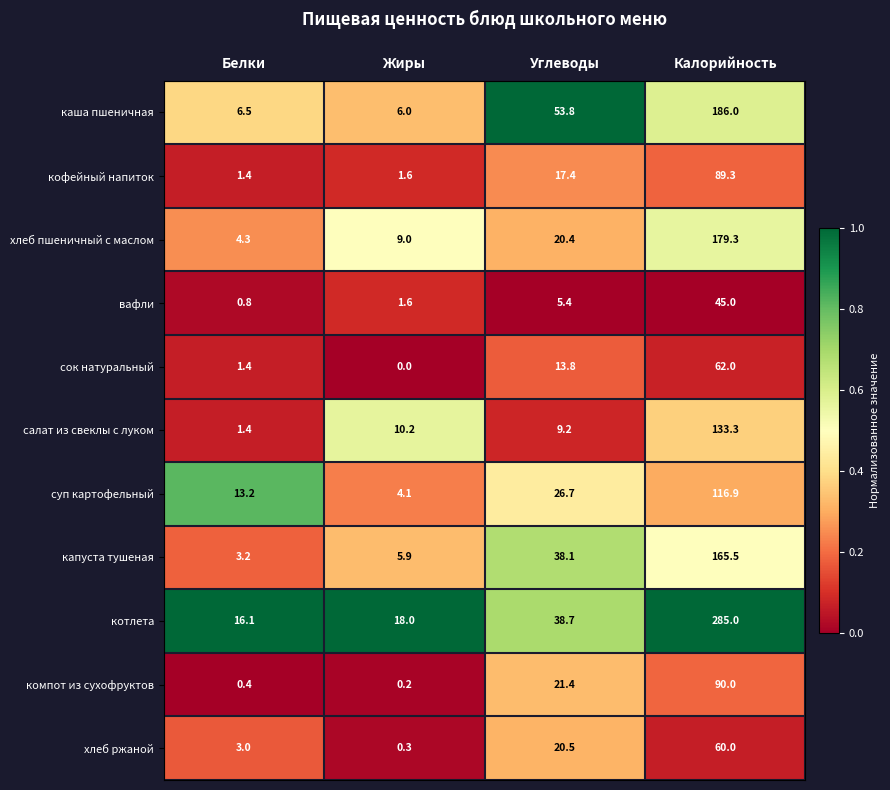

What is the total value across all series at Белки?

51.7